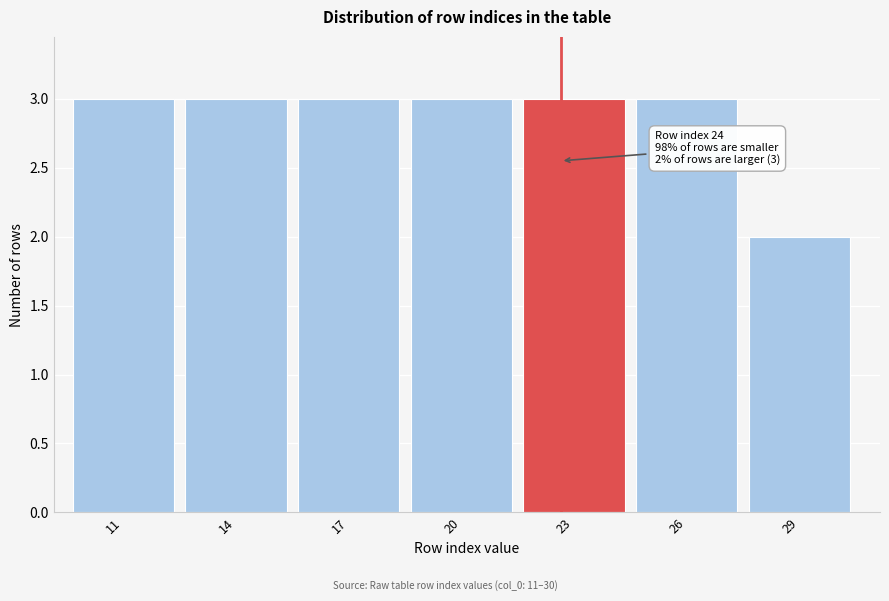

Reading right to left, transcribe all the data shown in this chart.

2	3	3	3	3	3	3